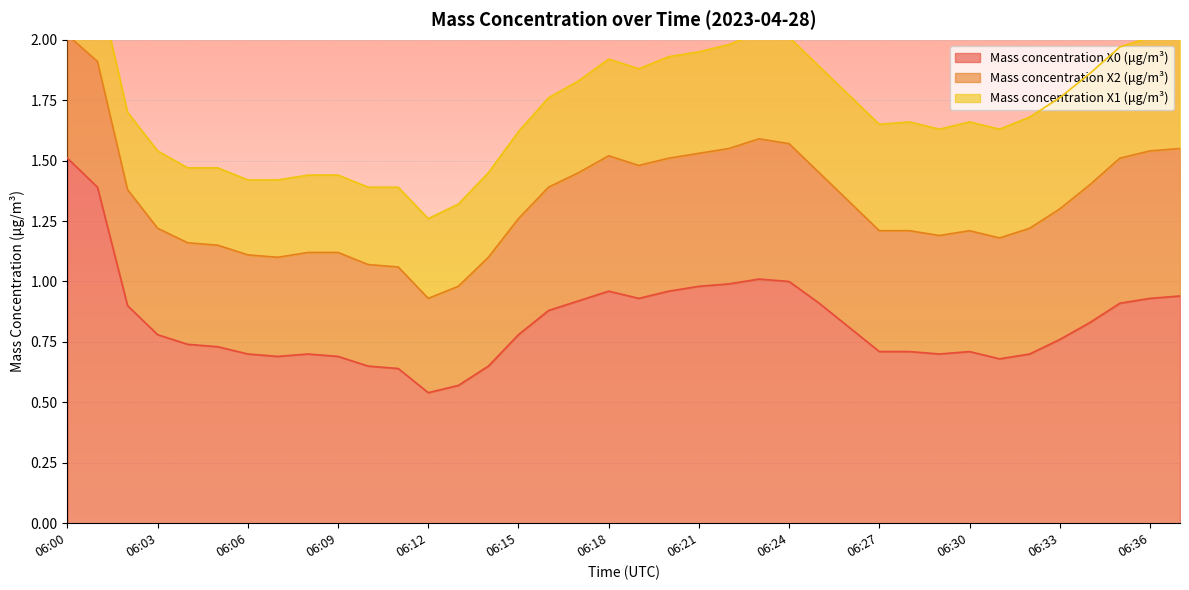

Rank the categories by Mass concentration X0 (μg/m³) value from highest to lowest.

06:00, 06:01, 06:23, 06:24, 06:22, 06:21, 06:18, 06:20, 06:37, 06:19, 06:36, 06:17, 06:25, 06:35, 06:02, 06:16, 06:34, 06:26, 06:03, 06:15, 06:33, 06:04, 06:05, 06:27, 06:28, 06:30, 06:06, 06:08, 06:29, 06:32, 06:07, 06:09, 06:31, 06:10, 06:14, 06:11, 06:13, 06:12